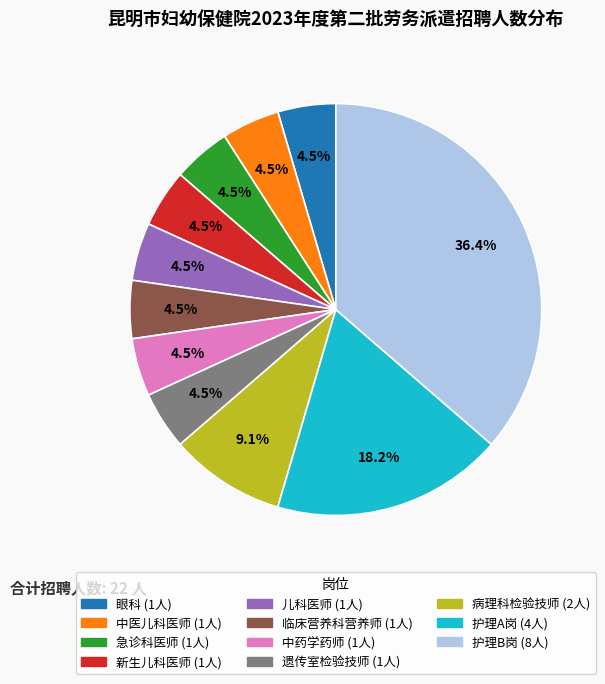

Is 护理A岗 the majority of the pie?

No